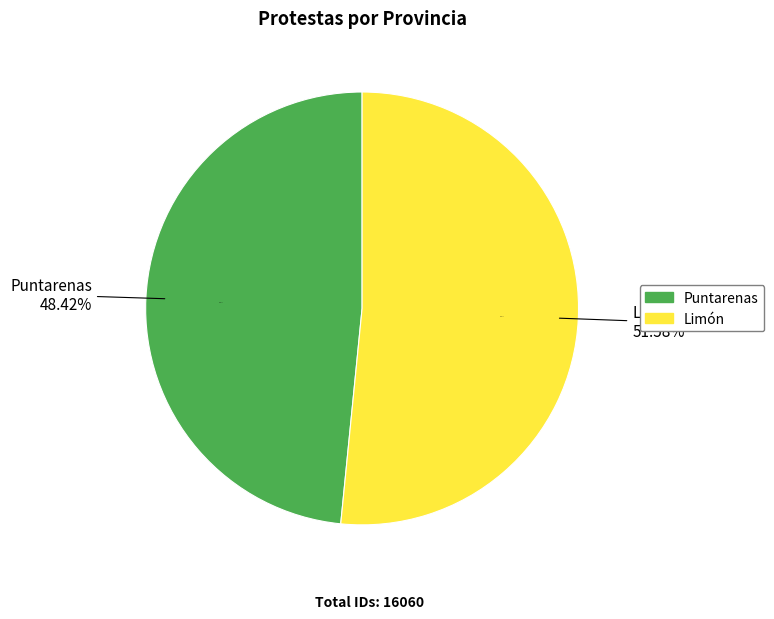

What is the majority slice?

Limón